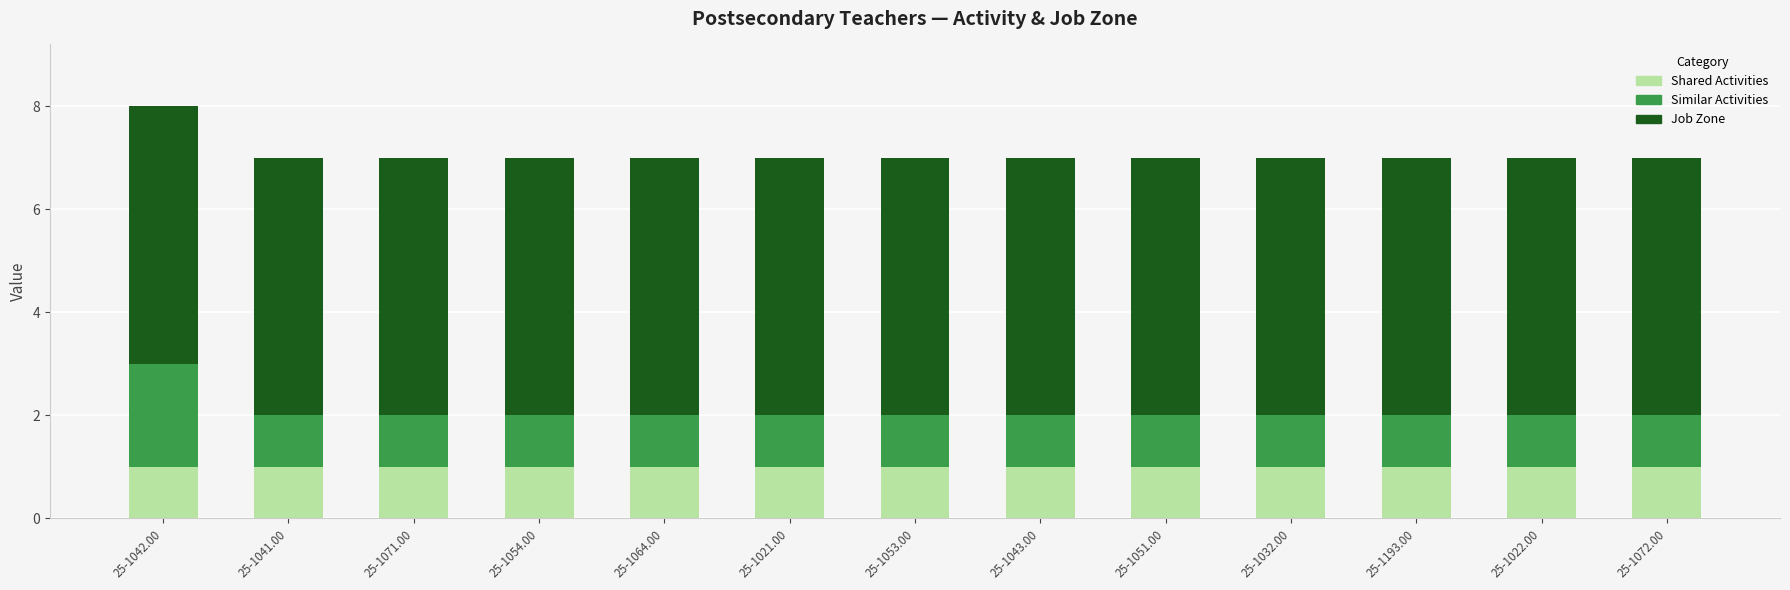

True or false: Shared Activities has a value of 1 at 25-1022.00.

True